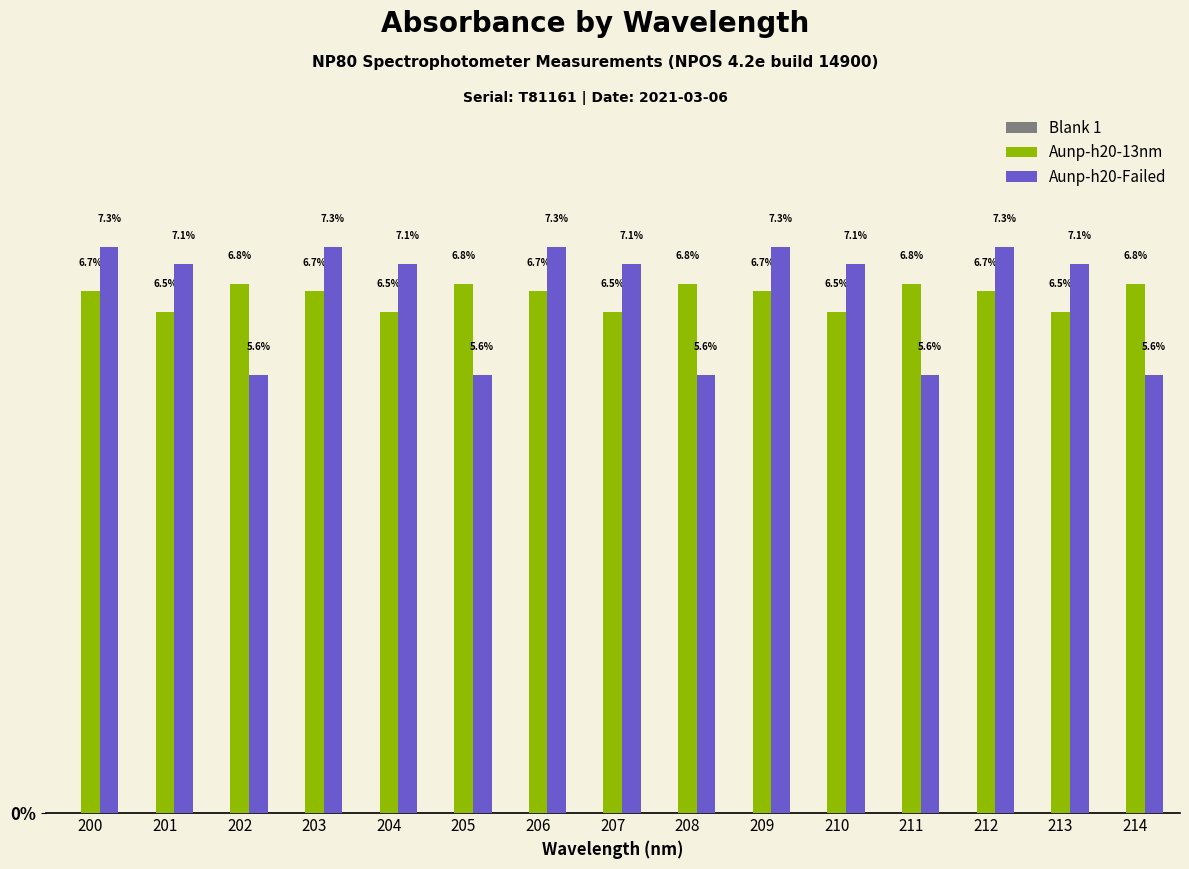

What is the highest value of the Aunp-h20-Failed series?

7.3